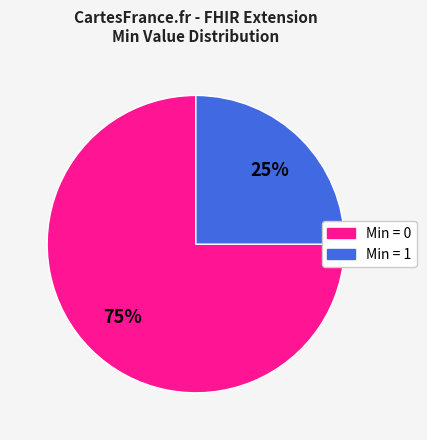

To the nearest percent, what is the average slice percentage?

50%